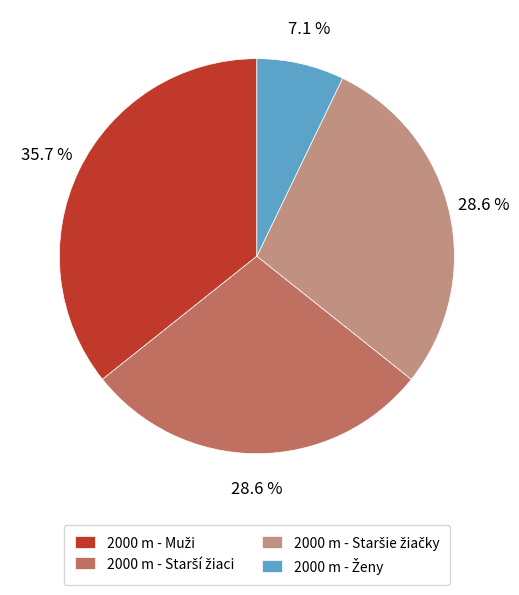

Is there any slice that represents more than half of the pie?

No